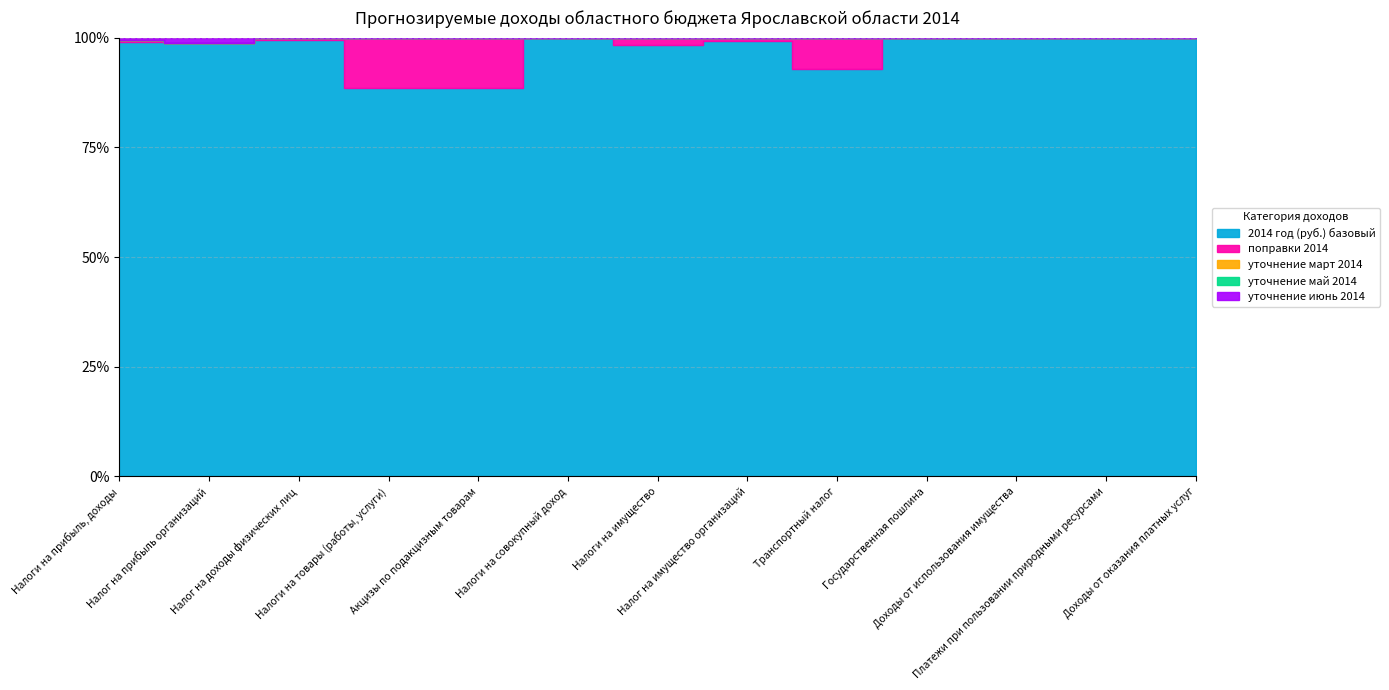

At which category does the chart reach its minimum across all series?

Налог на прибыль организаций